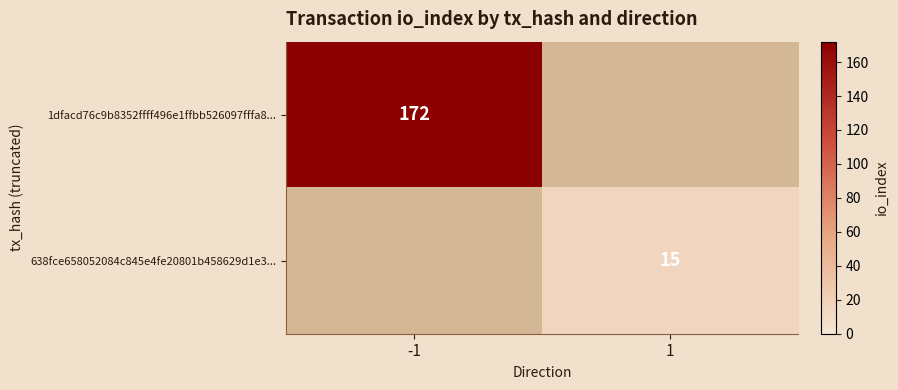

The value of 1dfacd76c9b8352ffff496e1ffbb526097fffa8... at -1 is 77. True or false?

False